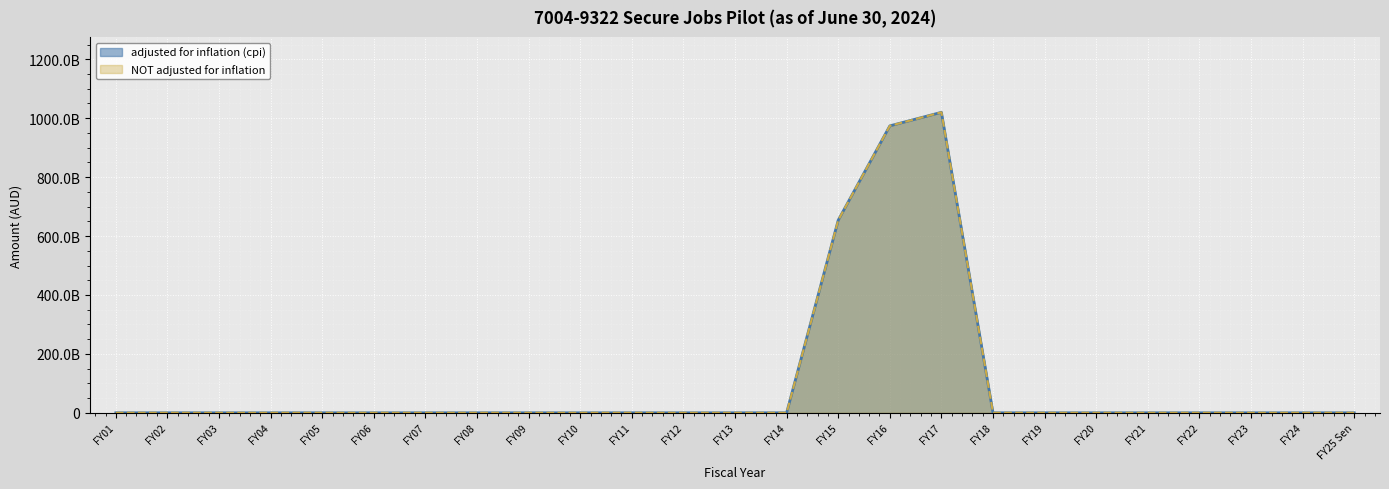

True or false: adjusted for inflation (cpi) and NOT adjusted for inflation intersect in this chart.

False